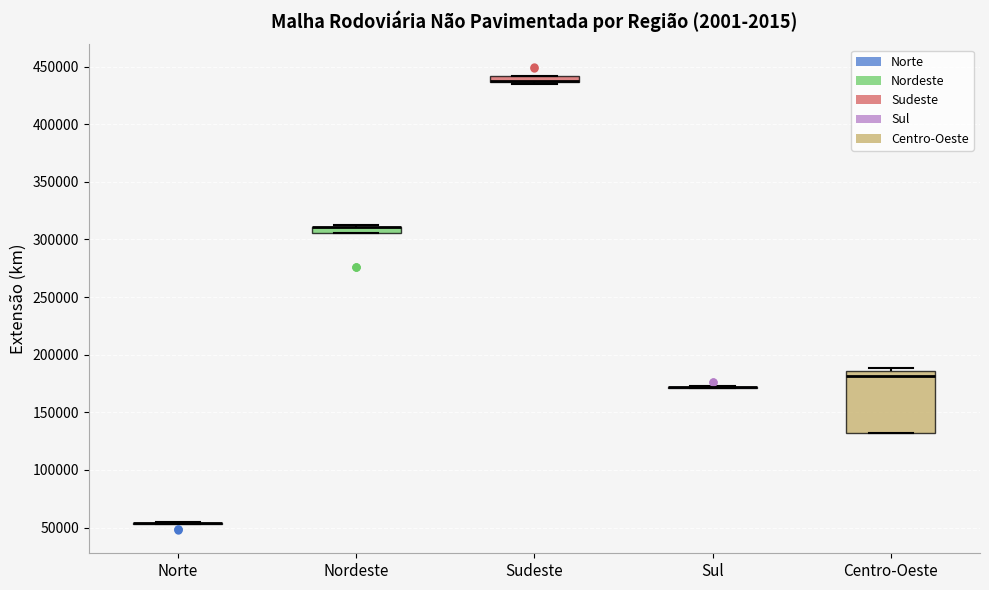

Where is the upper edge of the box for Nordeste on the y-axis? The values are not printed on the chart, so give them approximately, as read against the axis.

310000